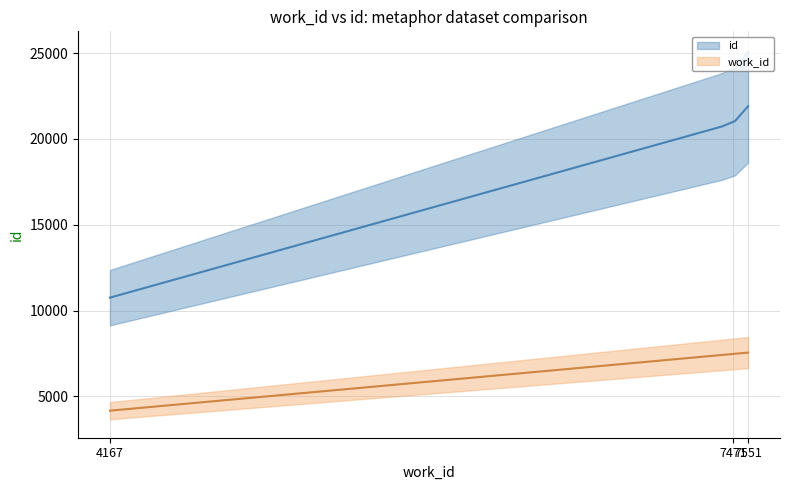

How many lines are shown in the chart?

2